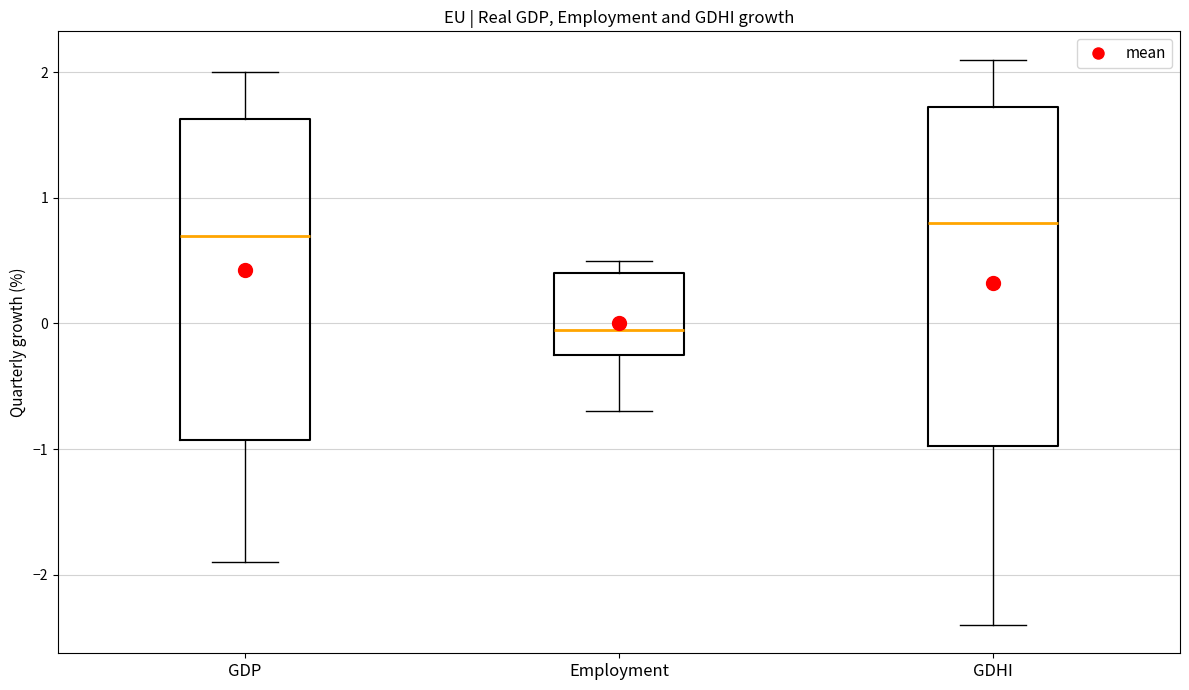

Reading left to right, transcribe this box plot: for each box, give where its median line is, the range the box spans, and where its two whiskers end, as read against the y-axis. The values are not printed on the chart, so give them approximately, as read against the axis.

GDP: median 0.7, box -0.9 to 1.6, whiskers -1.9 to 2.0
Employment: median 0.0, box -0.2 to 0.4, whiskers -0.7 to 0.5
GDHI: median 0.8, box -1.0 to 1.7, whiskers -2.4 to 2.1